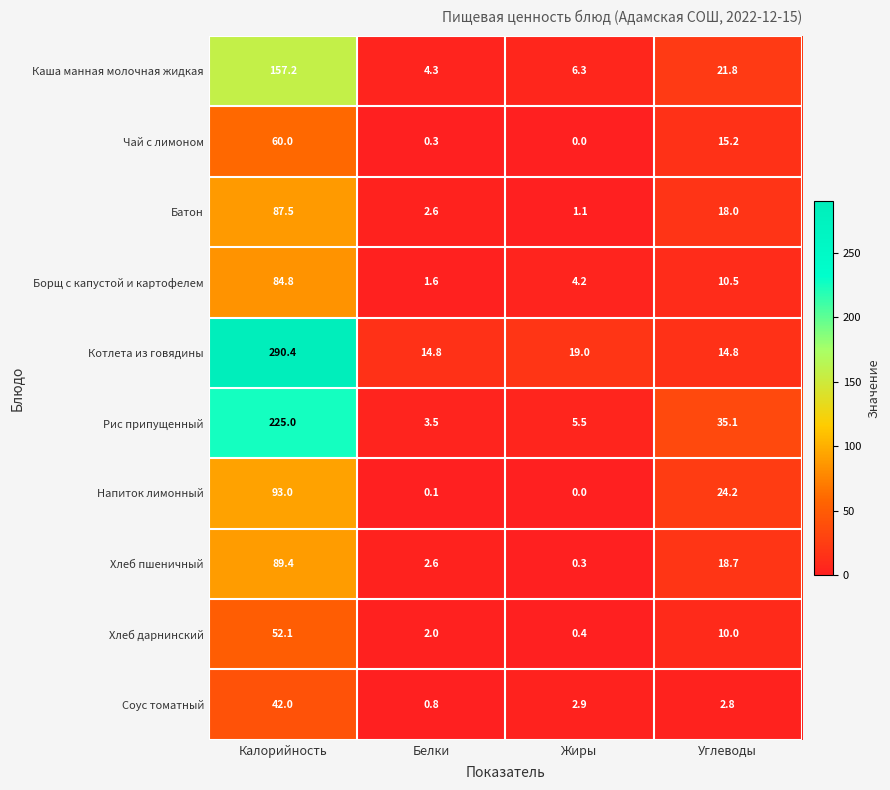

Which series changed the most between Белки and Углеводы?

Рис припущенный